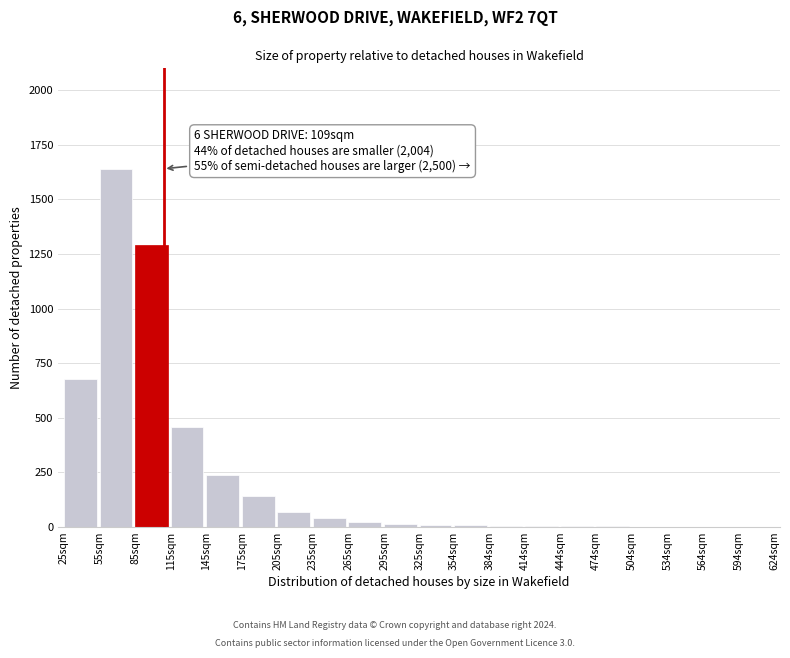

Which category has the highest value across all series?

55sqm